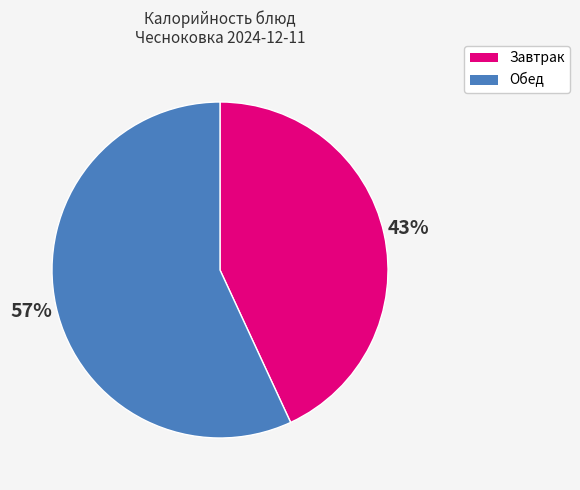

Is there a majority slice in this chart?

Yes